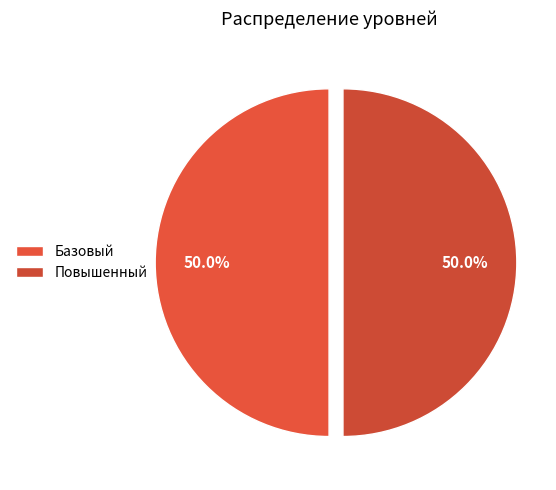

Count the number of slices in the pie.

3